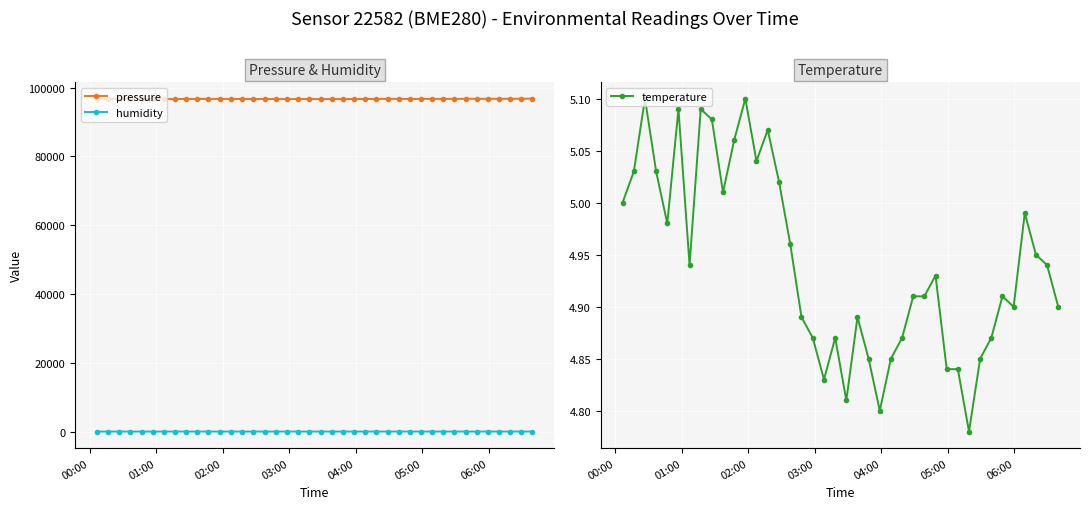

Is this an area chart (filled region under the line)?

No